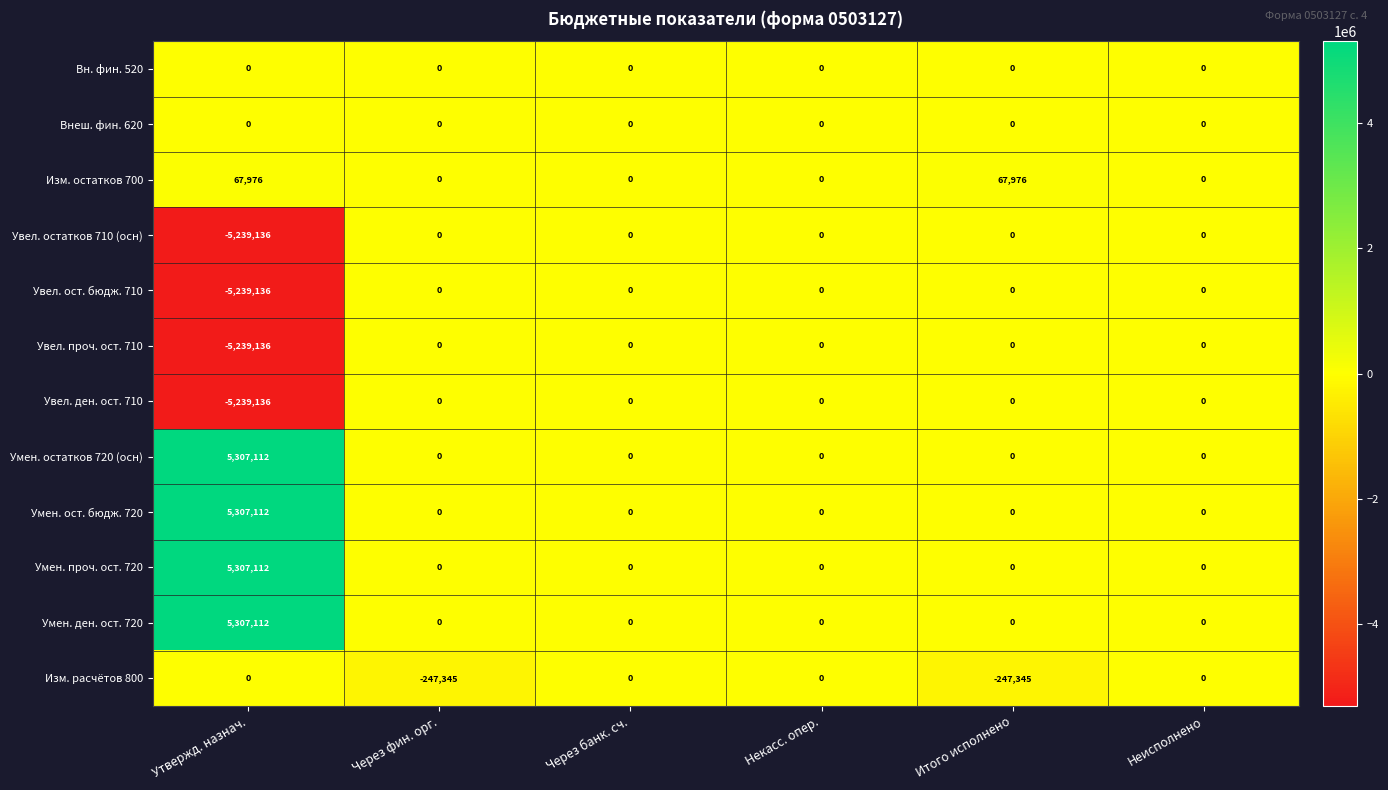

How many categories are shown in the chart?

6